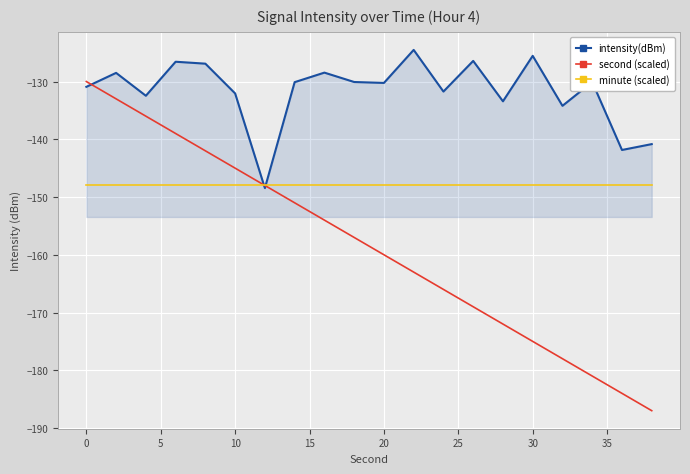

Which series has the largest total across all categories?

intensity(dBm)